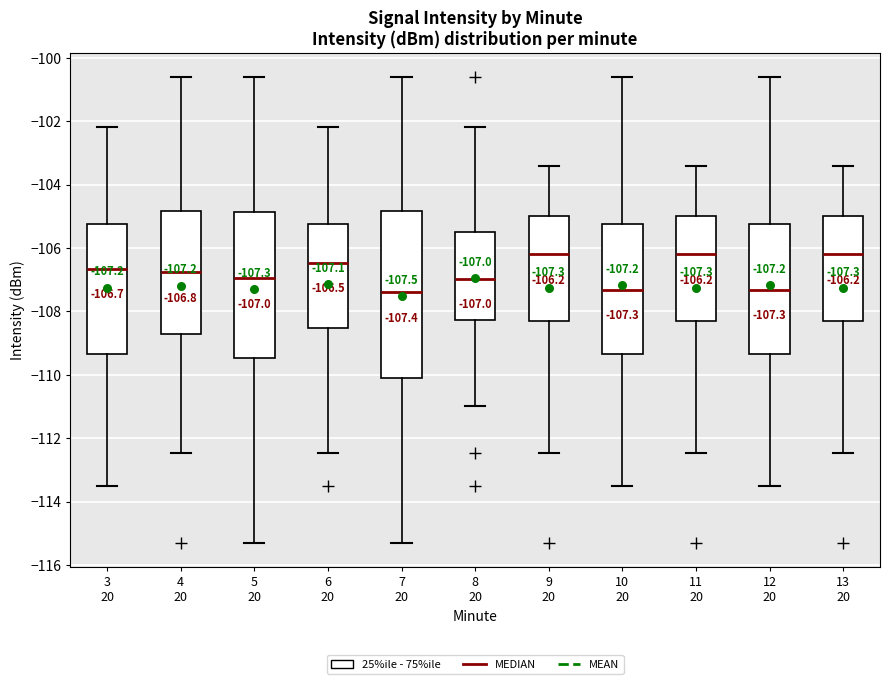

Comparing the boxes themselves (not the whiskers), which one is the tallest?

7 20